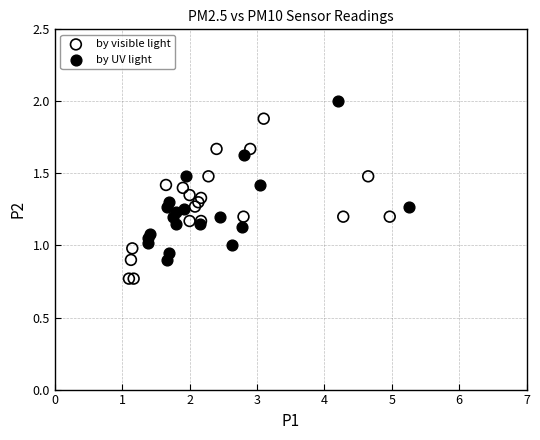

What are all the series names shown in the legend?

by visible light, by UV light